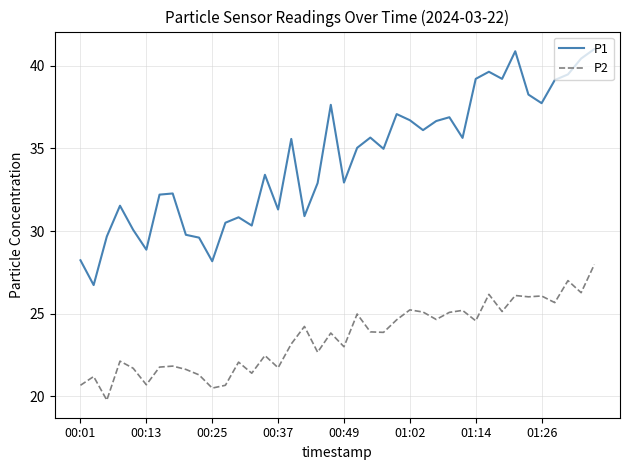

What is the maximum value shown in the chart?

41.0